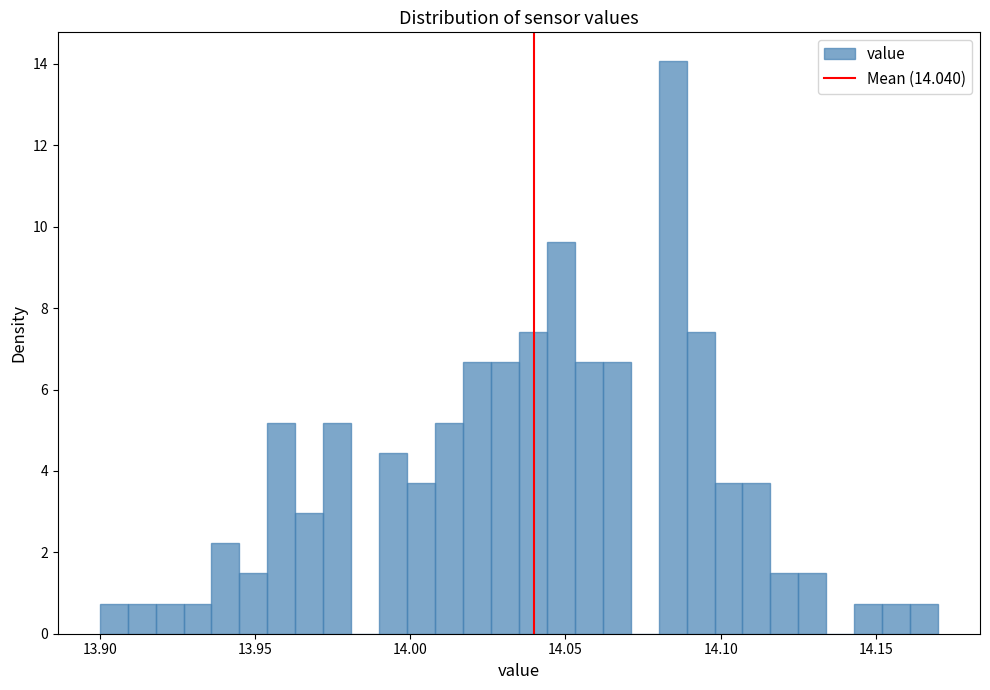

Around what value on the x-axis is the tallest bar? Give the approximate position of its centre, as read against the axis.

14.085